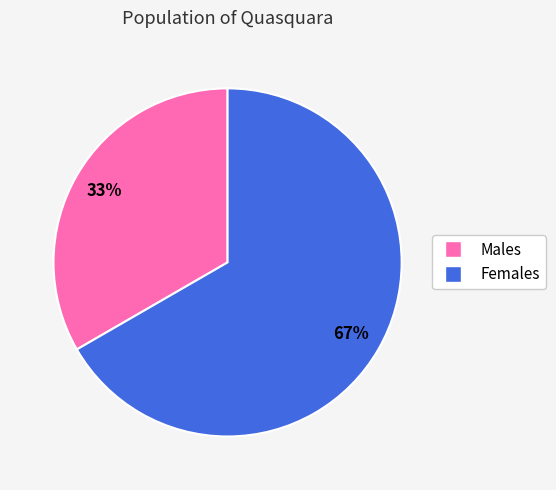

Is there any slice that represents more than half of the pie?

Yes